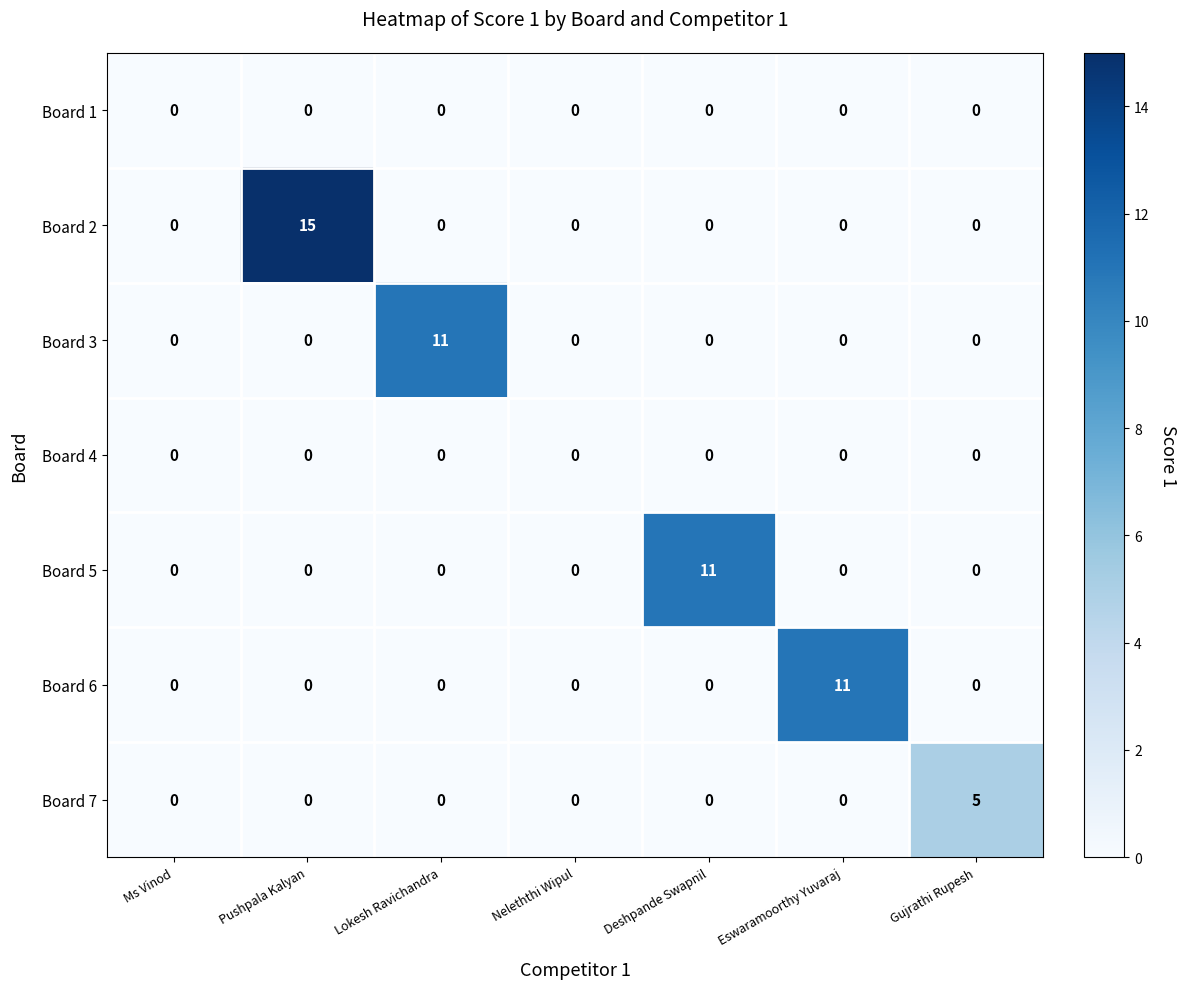

The value of Board 2 at Gujrathi Rupesh is -8. True or false?

False